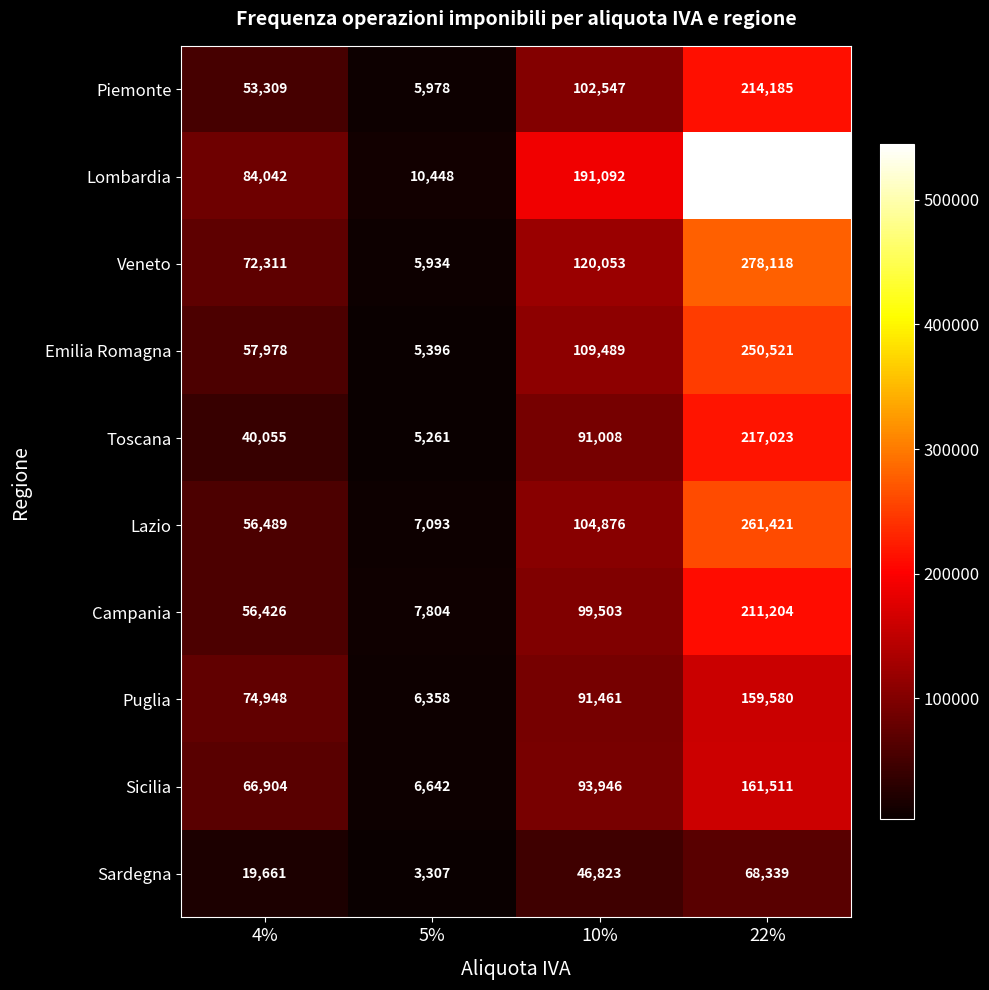

What is the smallest value displayed?

3307